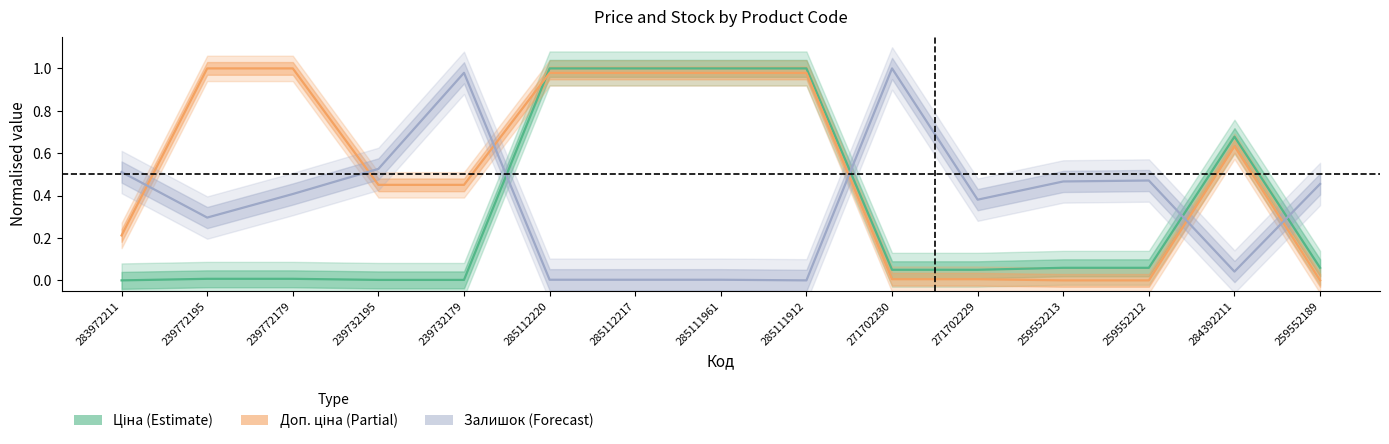

The Ціна series shows 0.0 at 271702230. True or false?

True